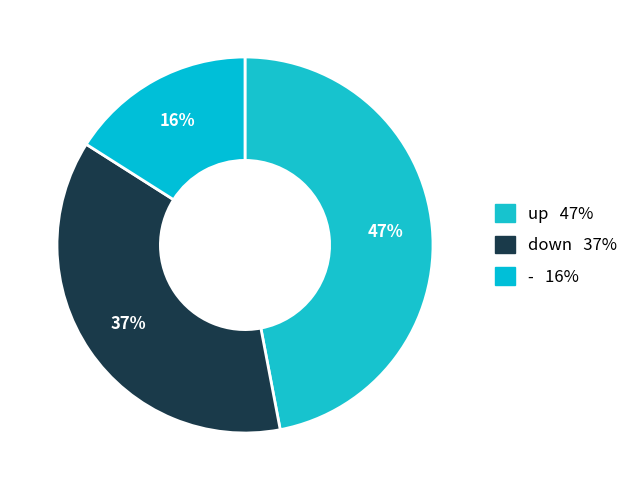

What is the ratio of the value at up to the value at -?

2.9